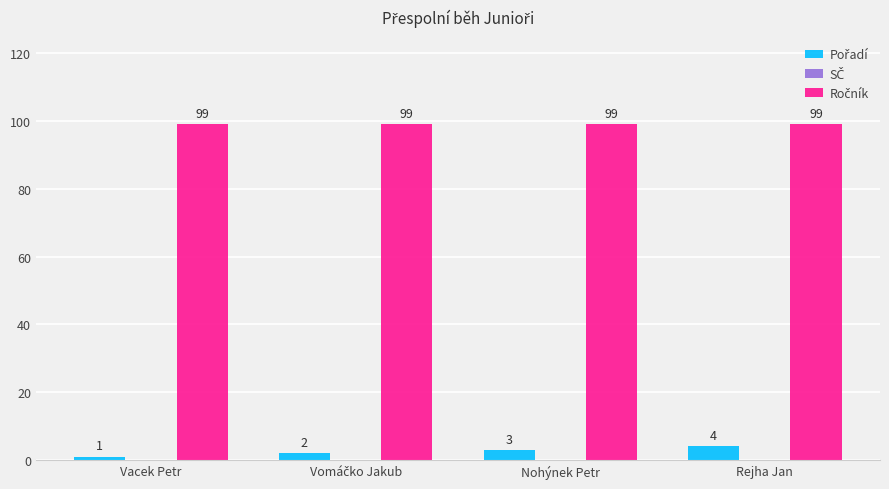

What is the maximum value shown in the chart?

99